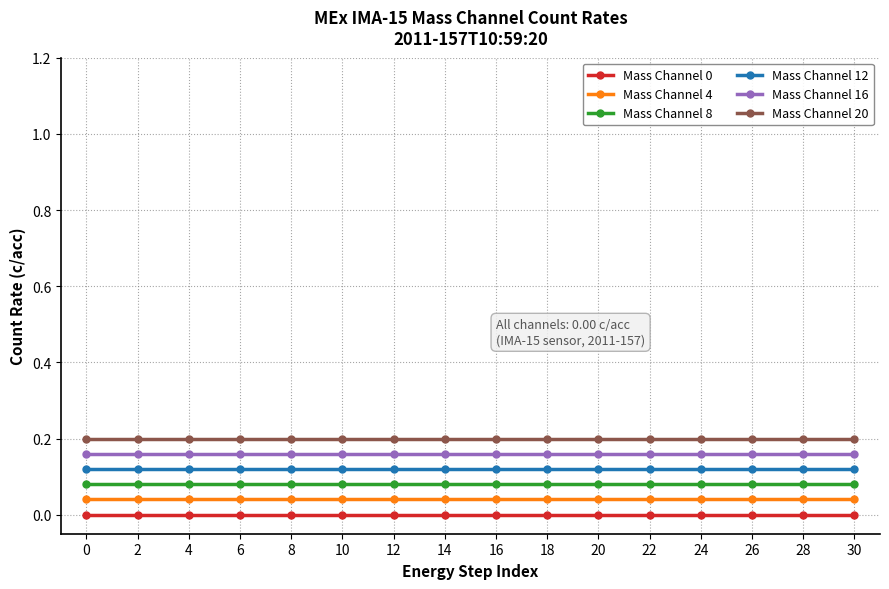

True or false: Mass Channel 4 and Mass Channel 16 intersect in this chart.

False